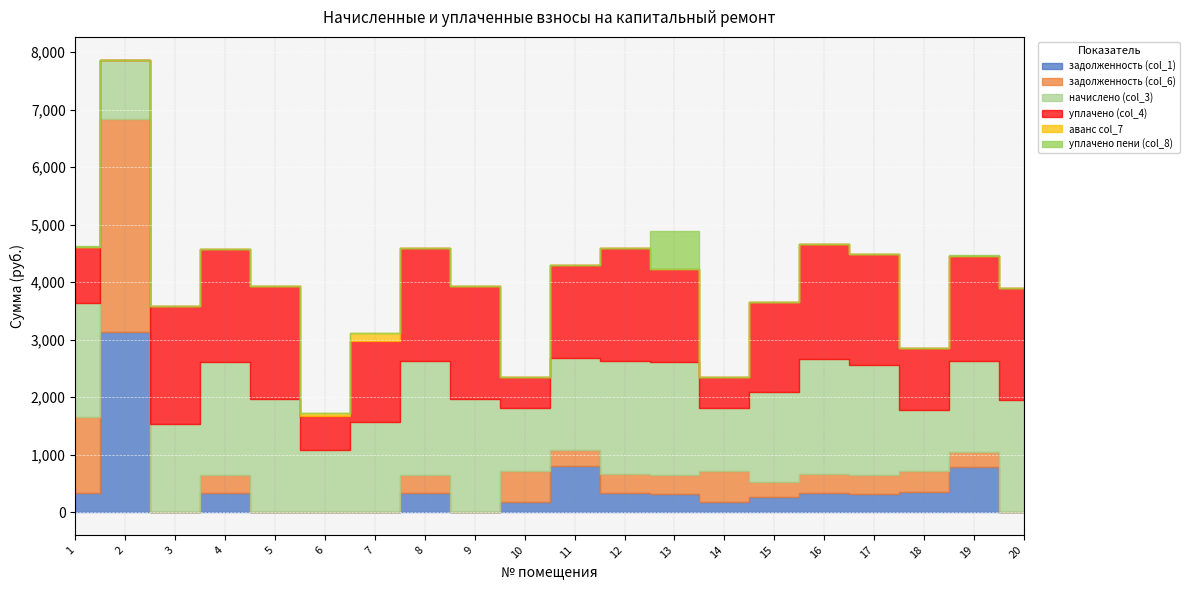

Is it true that аванс col_7 equals 54.0 at 6?

True